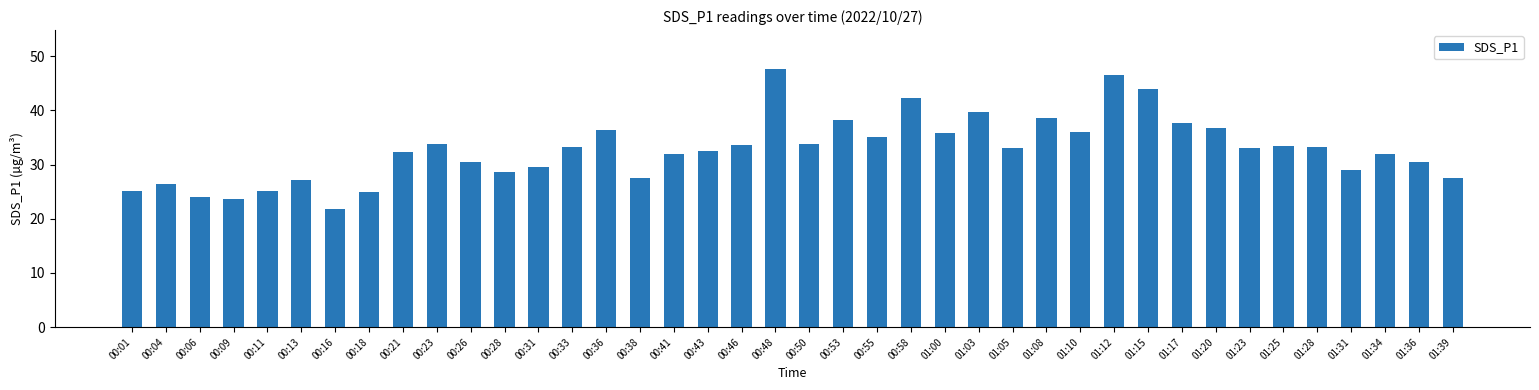

The value at 01:28 is 33.2. True or false?

True